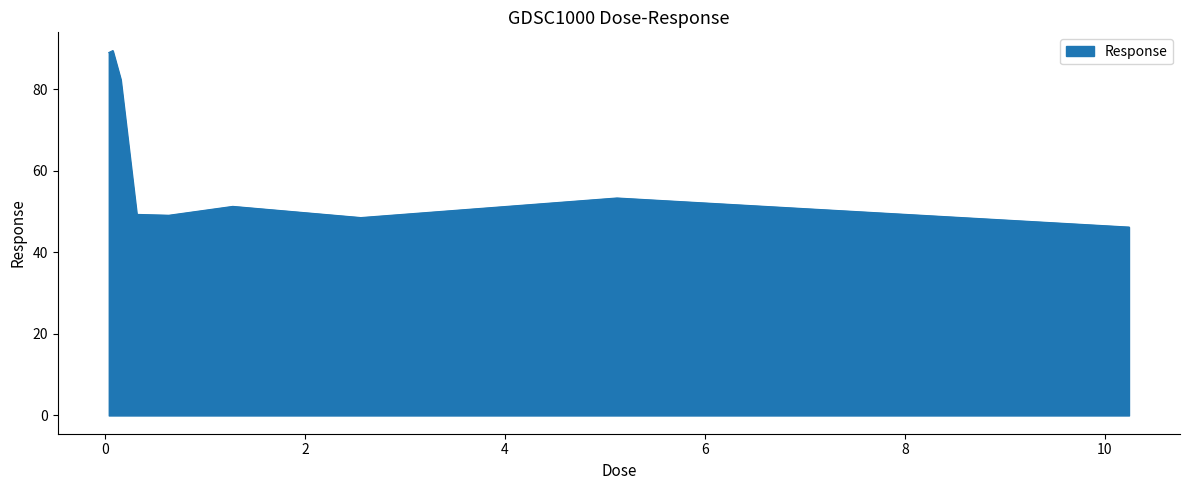

What is the maximum value shown in the chart?

89.5